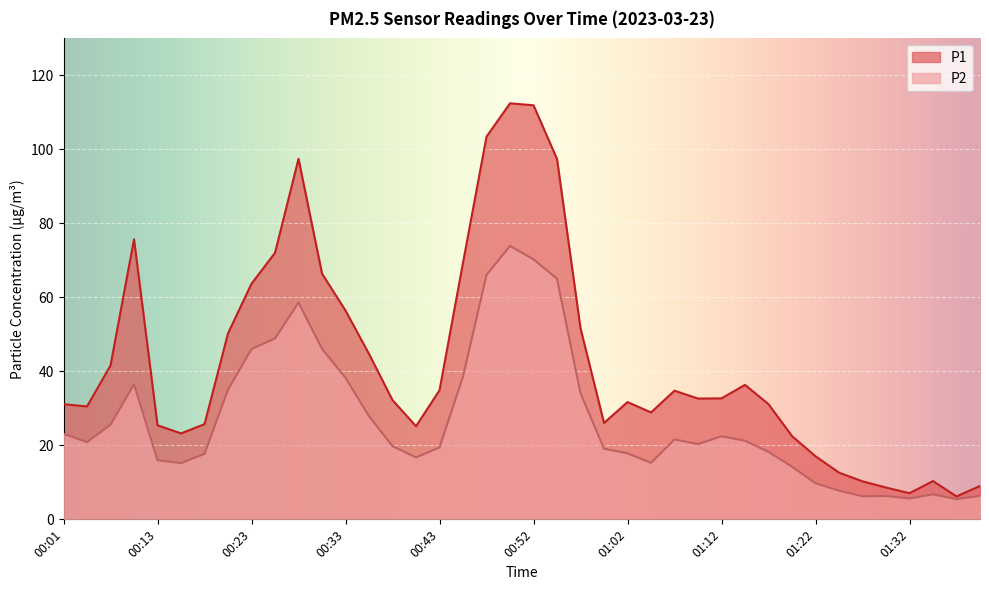

What is the maximum value for P1?

112.5